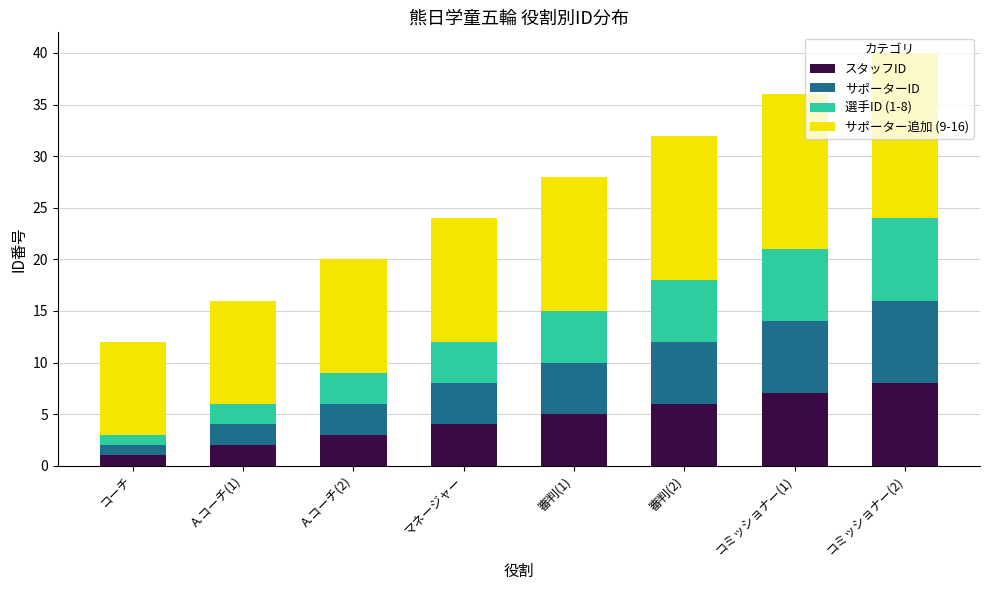

Which category has the lowest value in the スタッフID series?

コーチ